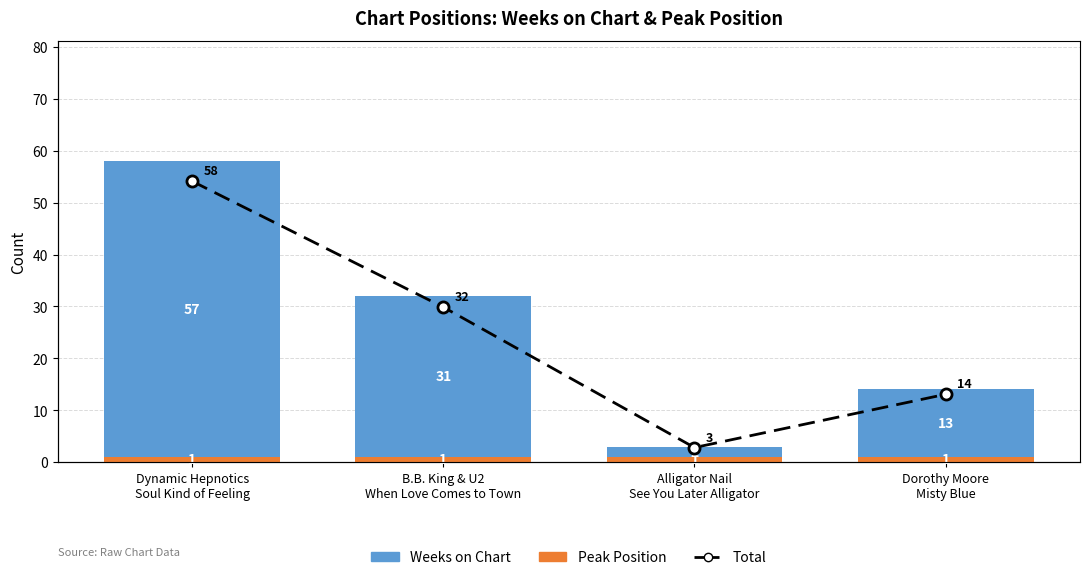

What position from the left is Dynamic Hepnotics
Soul Kind of Feeling?

1